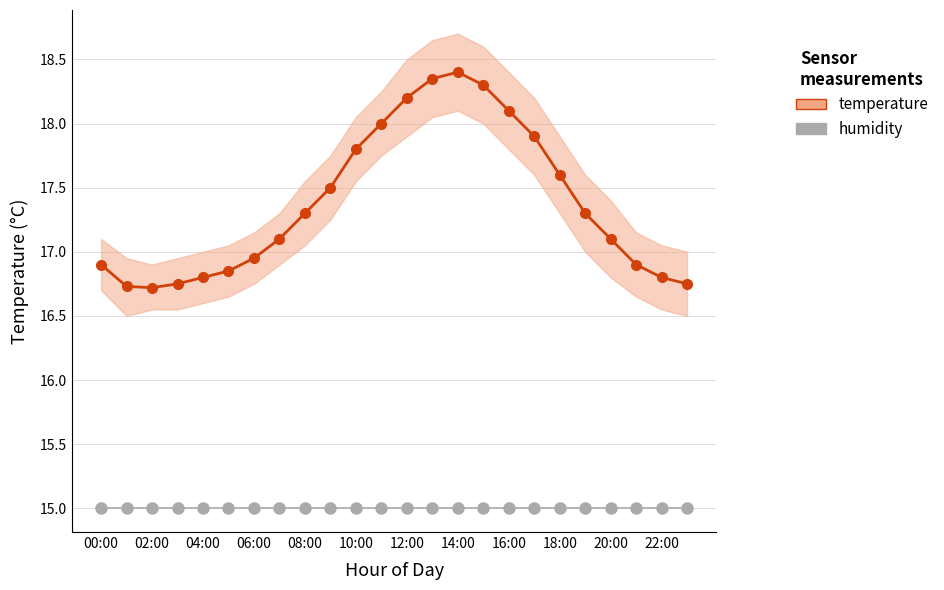

At 19, list the series in order from smallest to largest.

humidity, temperature